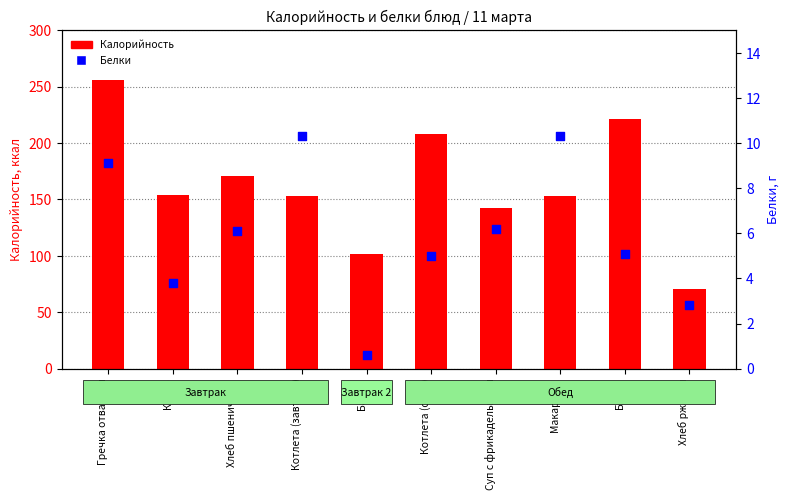

At which category is the sum across all series the highest?

Гречка отварная